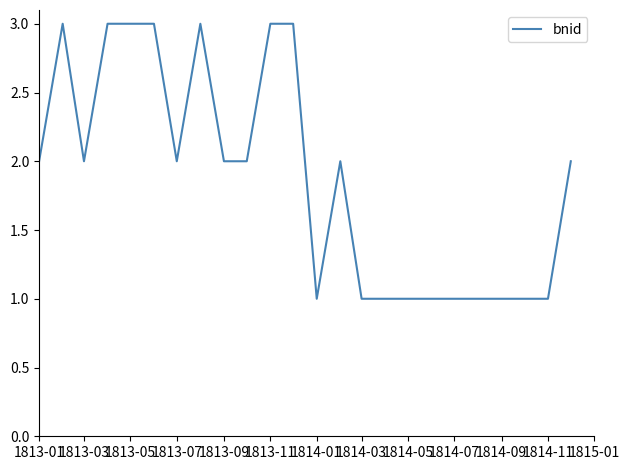

What is the maximum value shown in the chart?

3